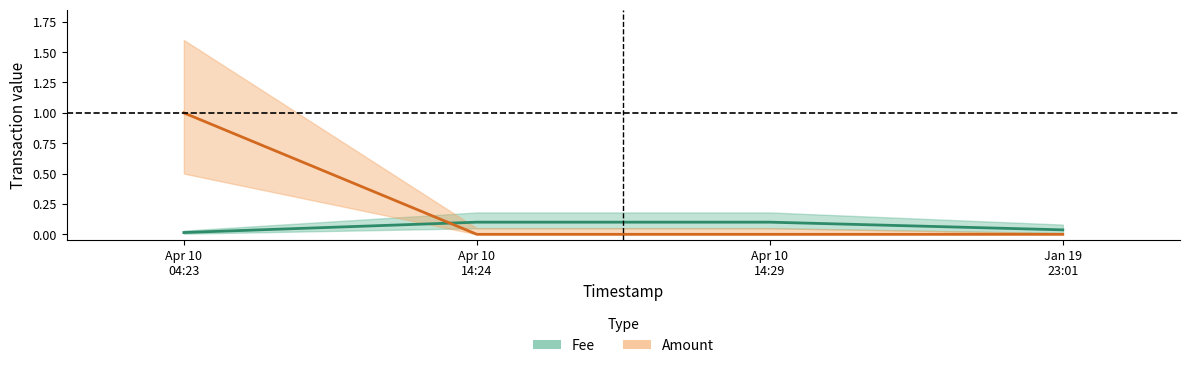

List the series in order of their peak value, lowest first.

Fee, Amount